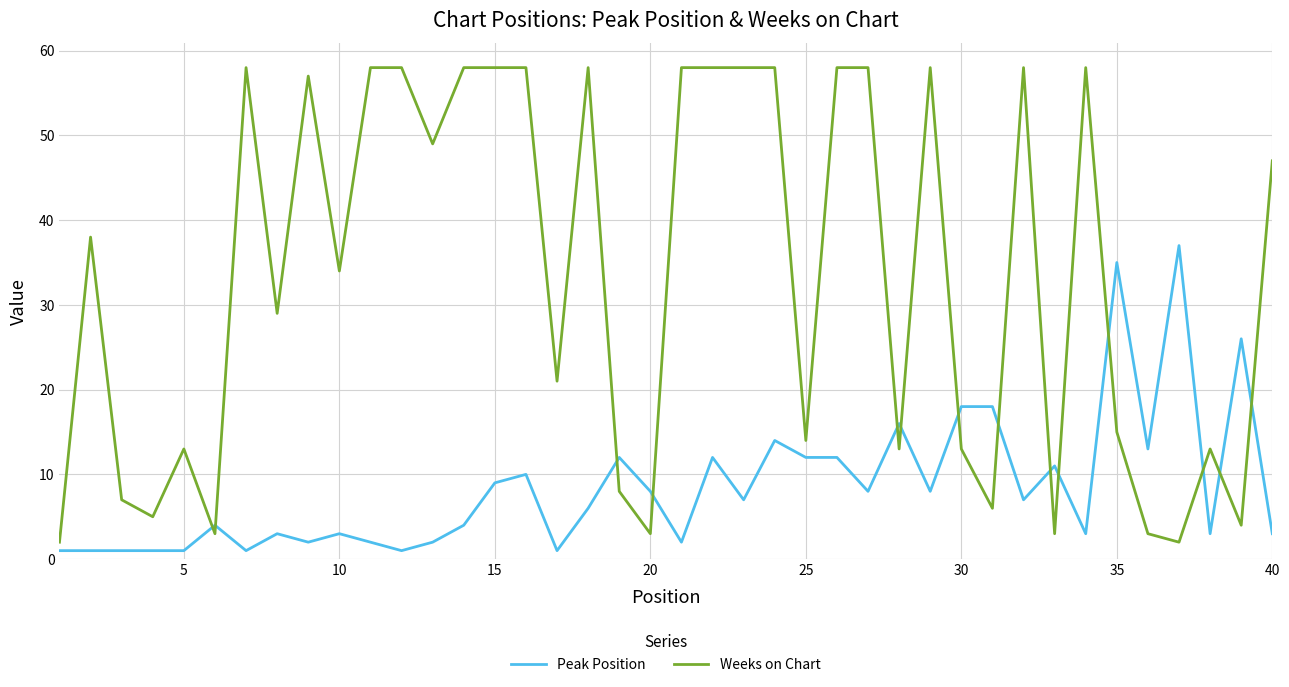

What is the difference between the maximum and minimum values in the Weeks on Chart series?

56